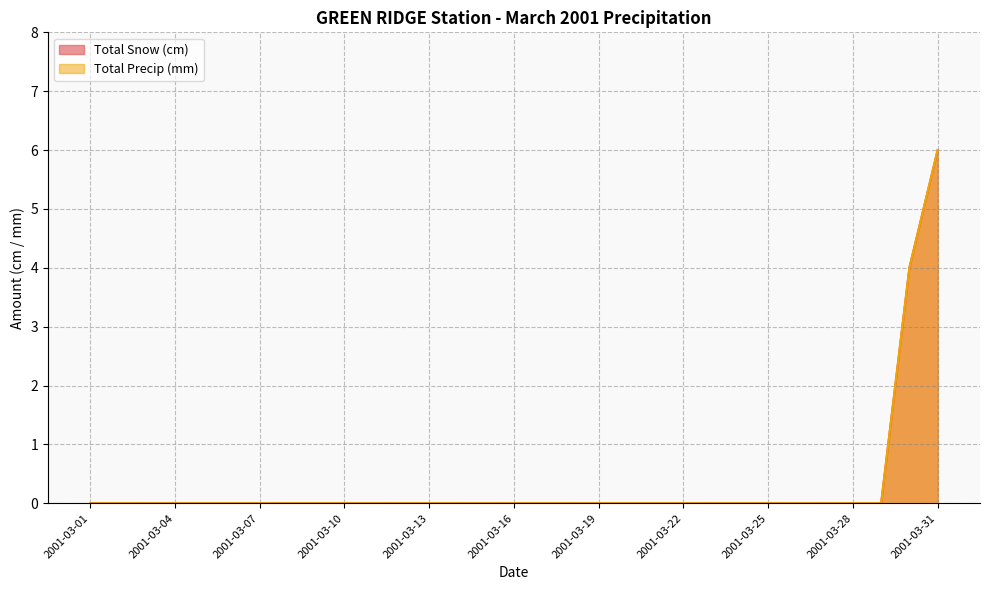

Reading right to left, list all the values displayed in this chart.

Total Snow (cm): 6	4	0	0	0	0	0	0	0	0	0	0	0	0	0	0	0	0	0	0	0	0	0	0	0	0	0	0	0	0	0
Total Precip (mm): 6	4	0	0	0	0	0	0	0	0	0	0	0	0	0	0	0	0	0	0	0	0	0	0	0	0	0	0	0	0	0